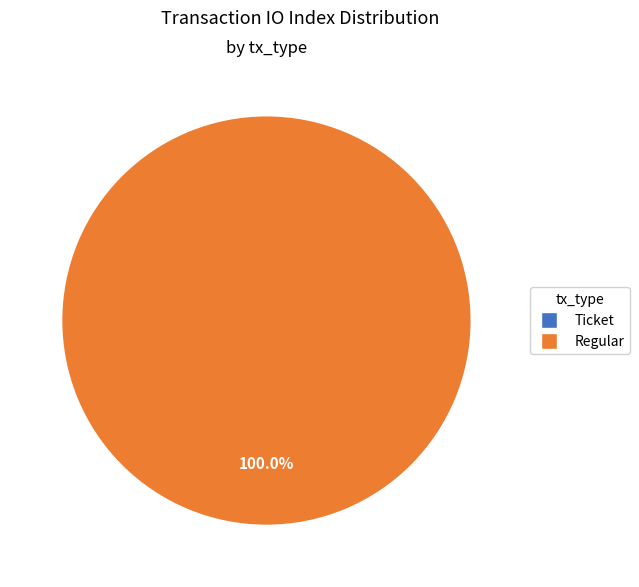

To the nearest percent, what is the combined percentage of Ticket (io_index=0) and Regular (io_index=21)?

100%